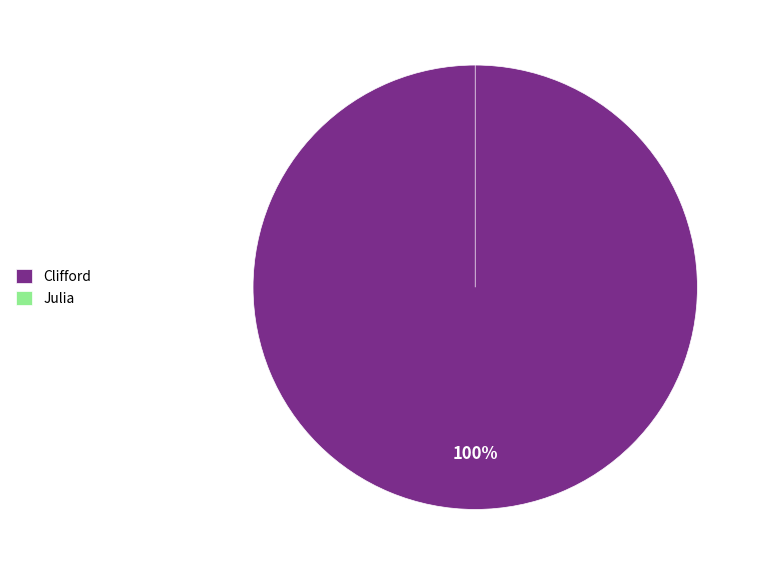

Which slice is the smallest?

Julia